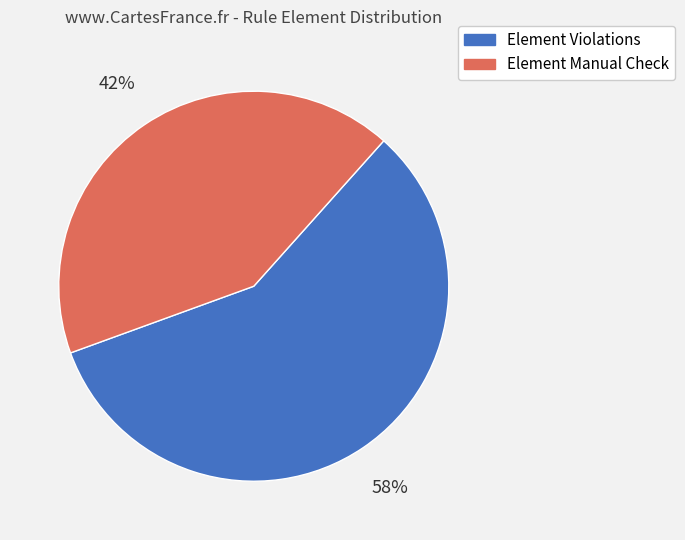

How many segments does this pie chart have?

2